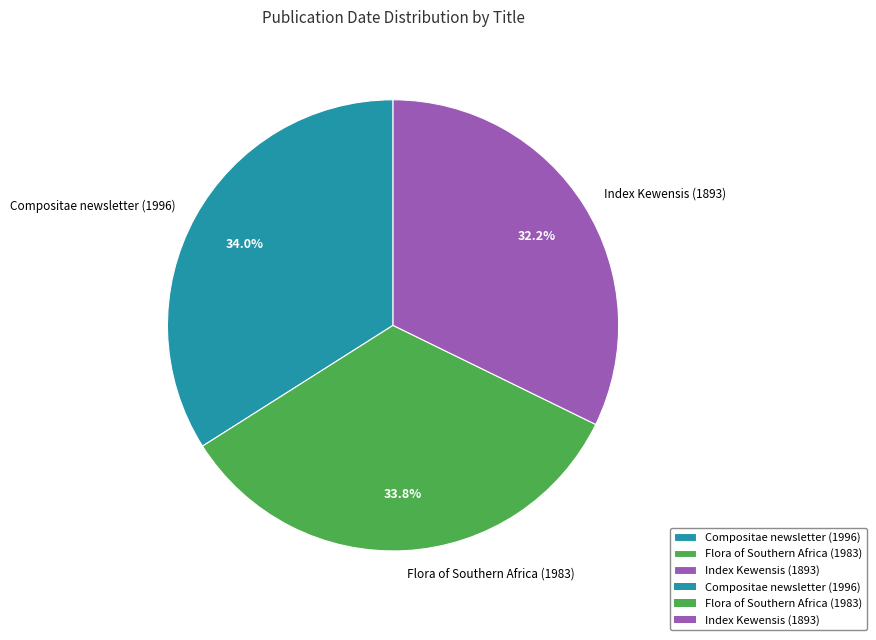

To the nearest percent, what is the average slice percentage?

33%